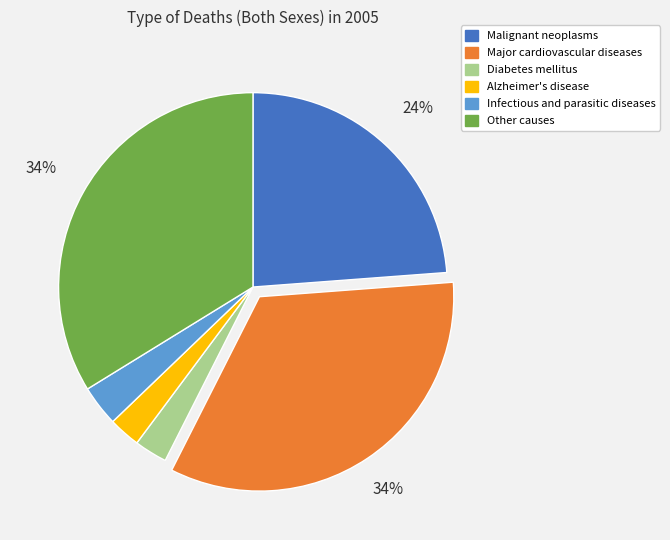

To the nearest percent, what is the average slice percentage?

17%